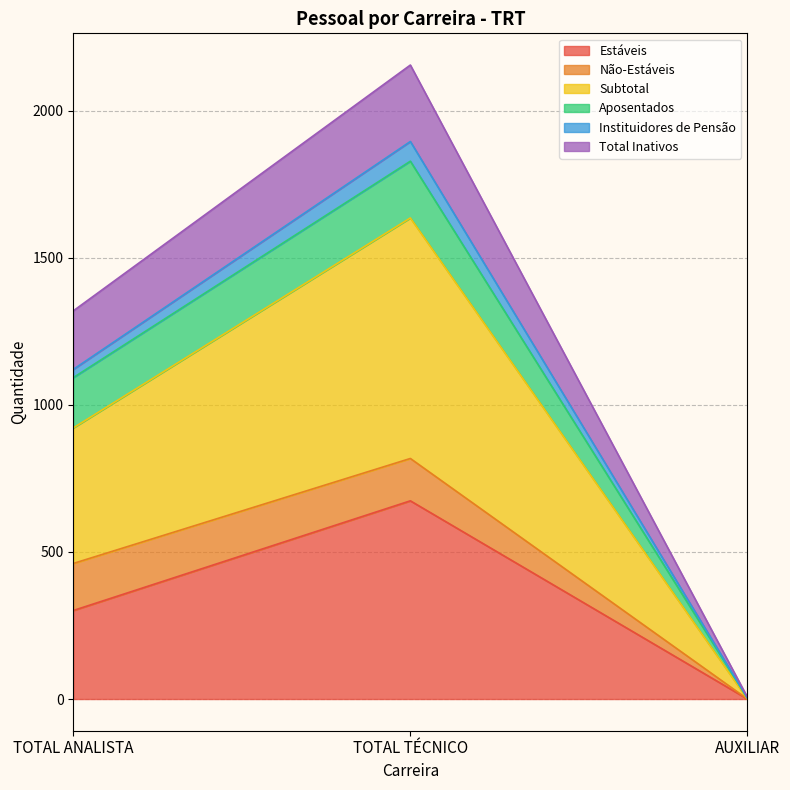

How many data points in Total Inativos are less than 1320?

1